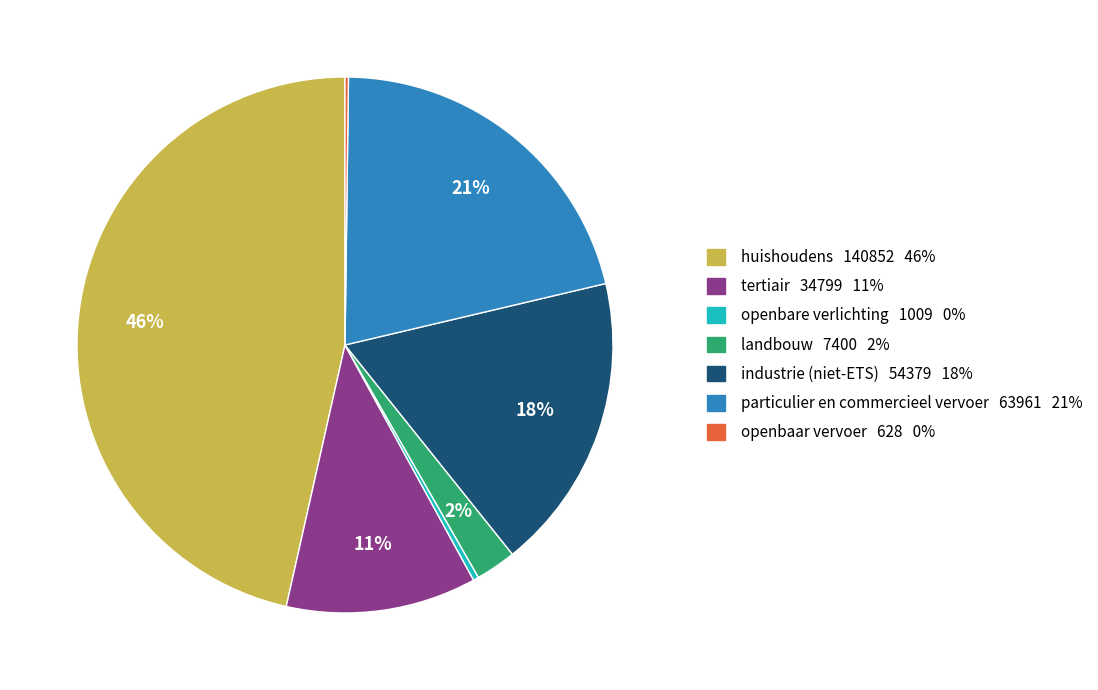

Do openbare verlichting and industrie (niet-ETS) together represent more than half of the pie?

No